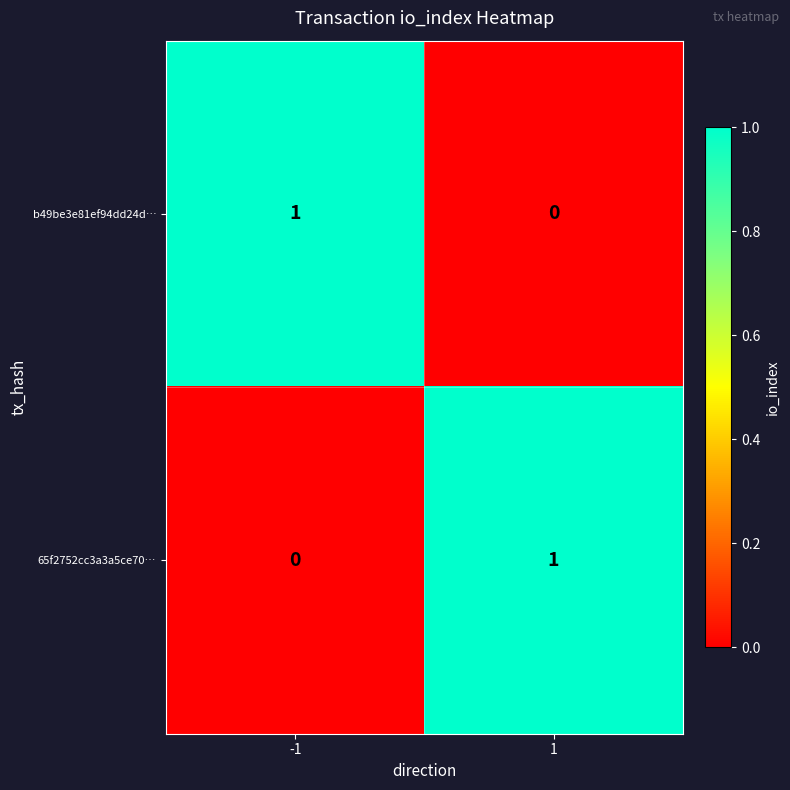

Reading right to left, transcribe all the data shown in this chart.

b49be3e81ef94dd24d…: 1=0	-1=1
65f2752cc3a3a5ce70…: 1=1	-1=0